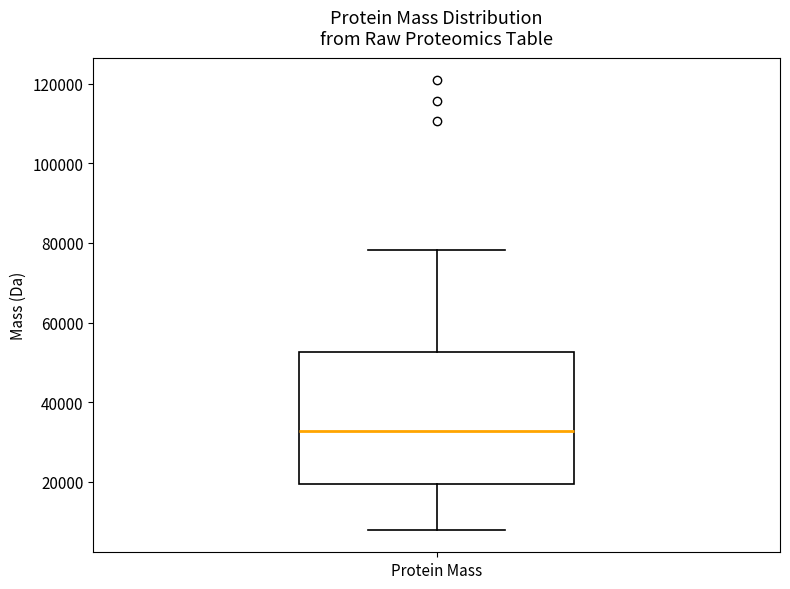

Transcribe this box plot: give where the median line is, the range the box spans, and where the two whiskers end, as read against the y-axis. The values are not printed on the chart, so give them approximately, as read against the axis.

median 32000, box 20000 to 52000, whiskers 8000 to 78000